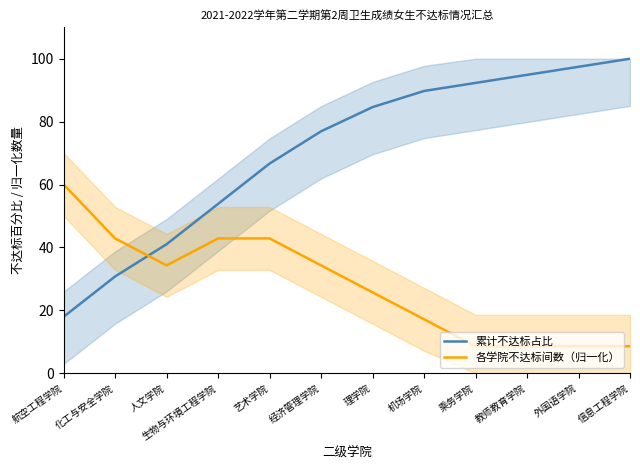

Does the chart display data point markers on the line(s)?

No